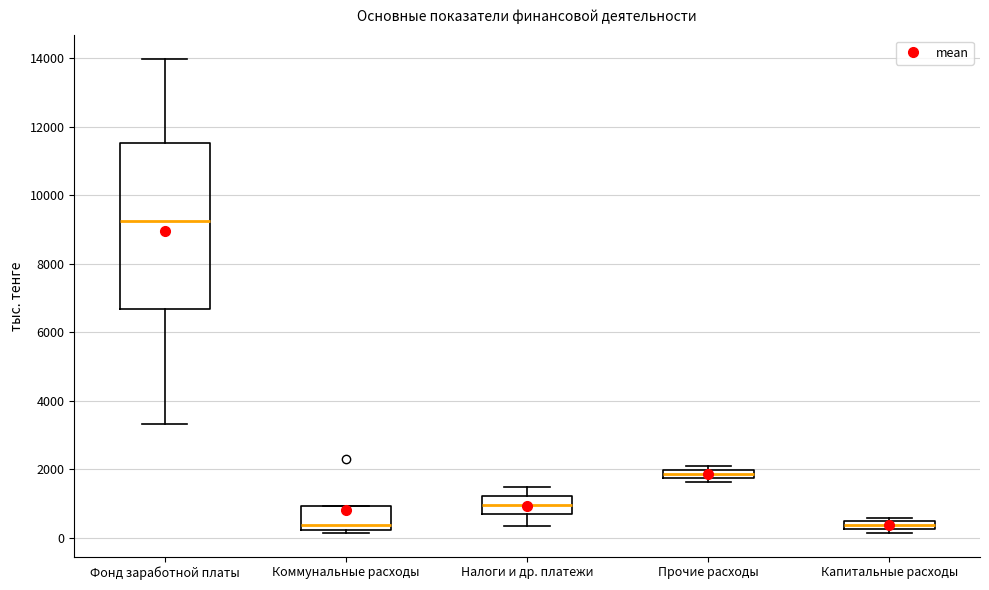

Where does the median line of the box for Налоги и др. платежи sit on the y-axis? The values are not printed on the chart, so give them approximately, as read against the axis.

1000